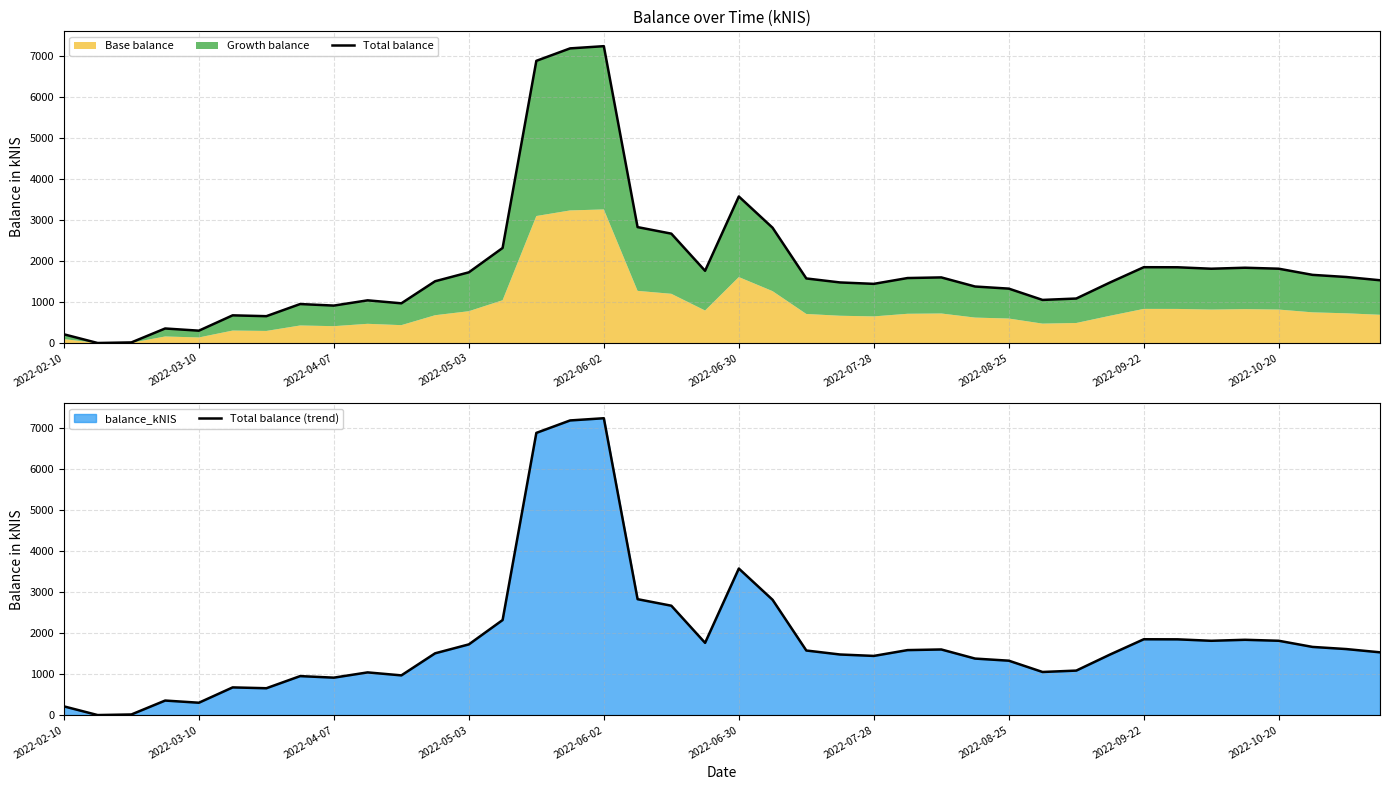

True or false: Total balance and Total balance (trend) intersect in this chart.

False